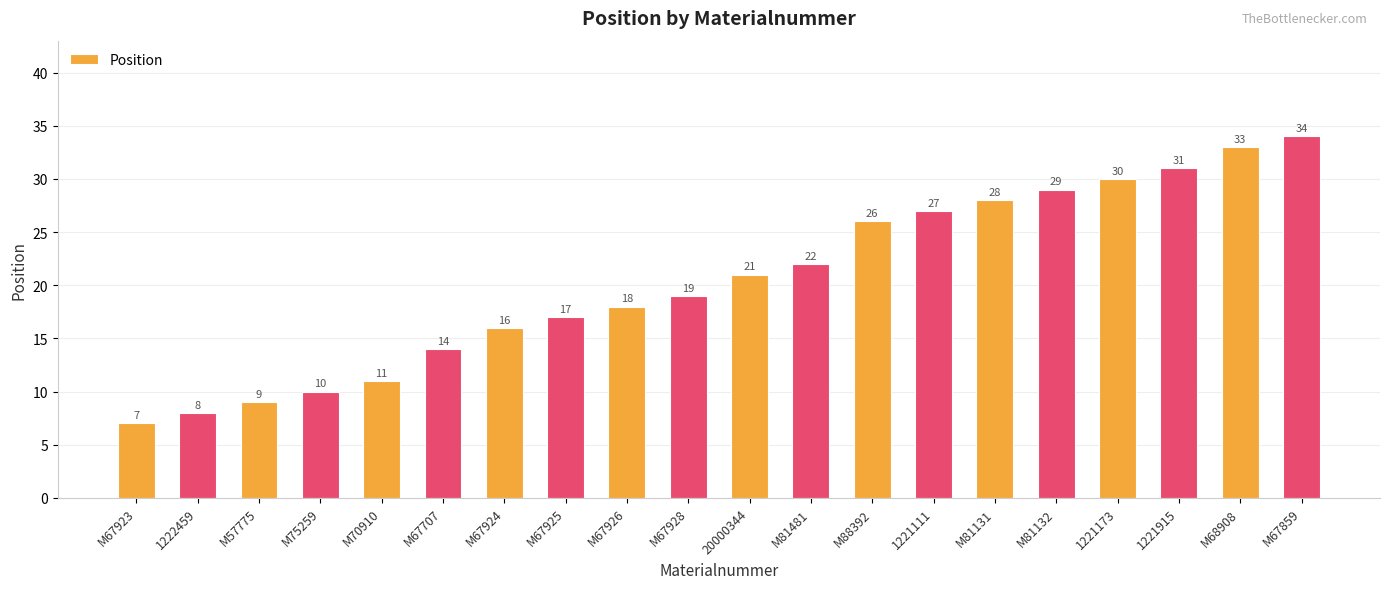

Rank the categories by value from lowest to highest.

M67923, 1222459, M57775, M75259, M70910, M67707, M67924, M67925, M67926, M67928, 20000344, M81481, M88392, 1221111, M81131, M81132, 1221173, 1221915, M68908, M67859